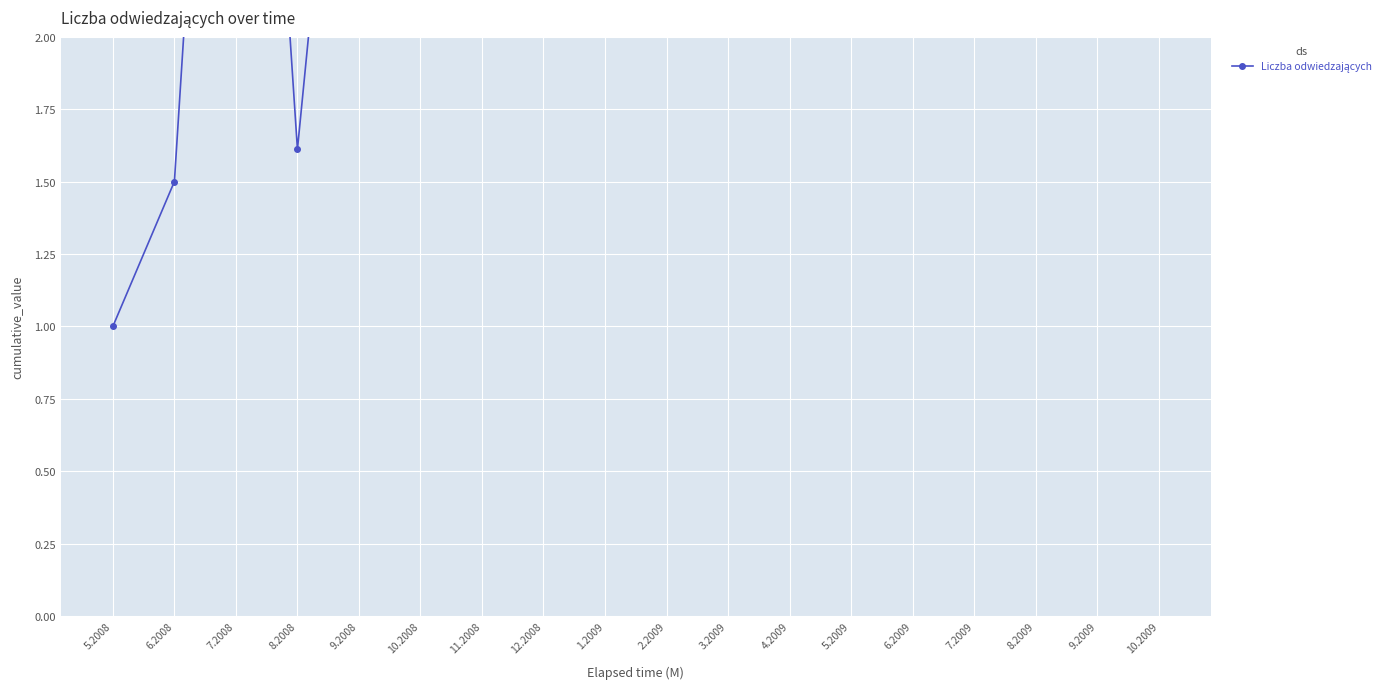

What is the label of the 13th point from the right?

10.2008